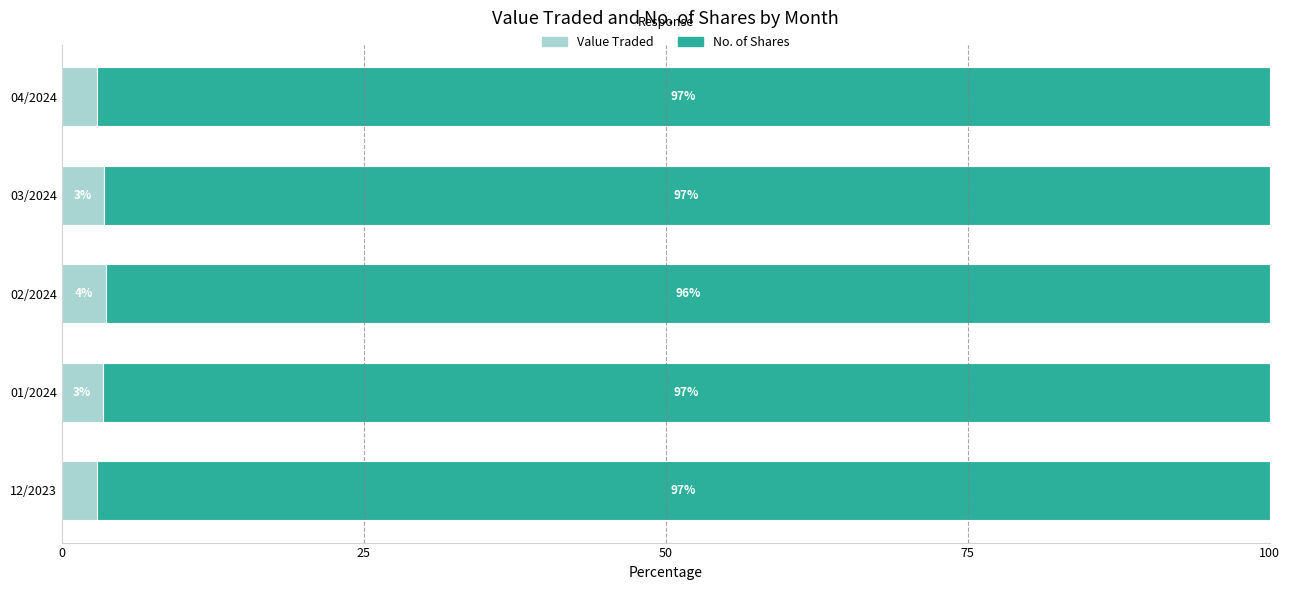

Which category has the highest value in the Value Traded series?

02/2024